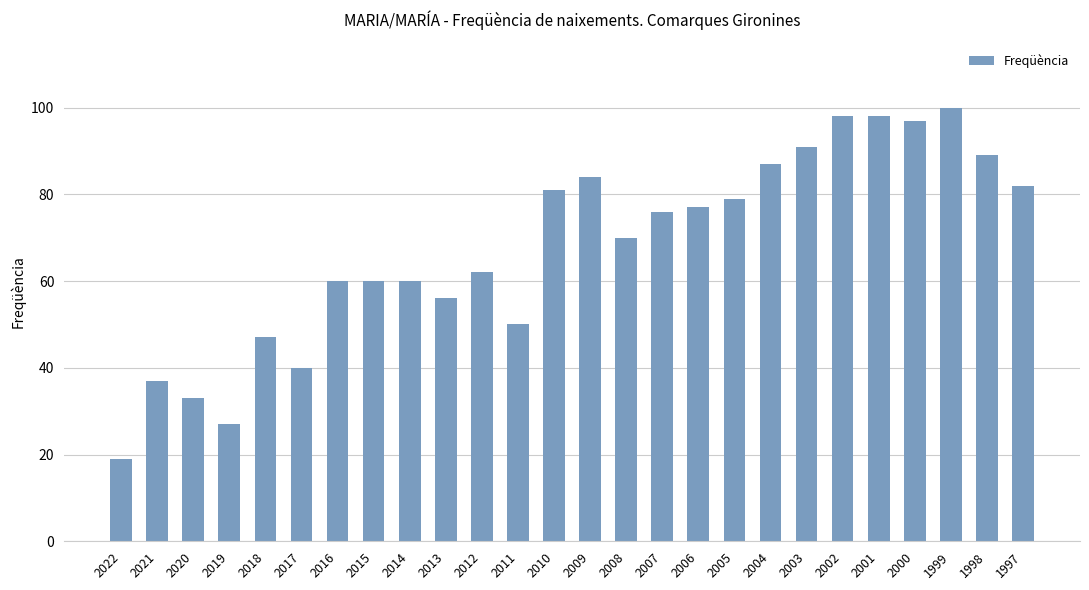

What is the minimum value shown in the chart?

19